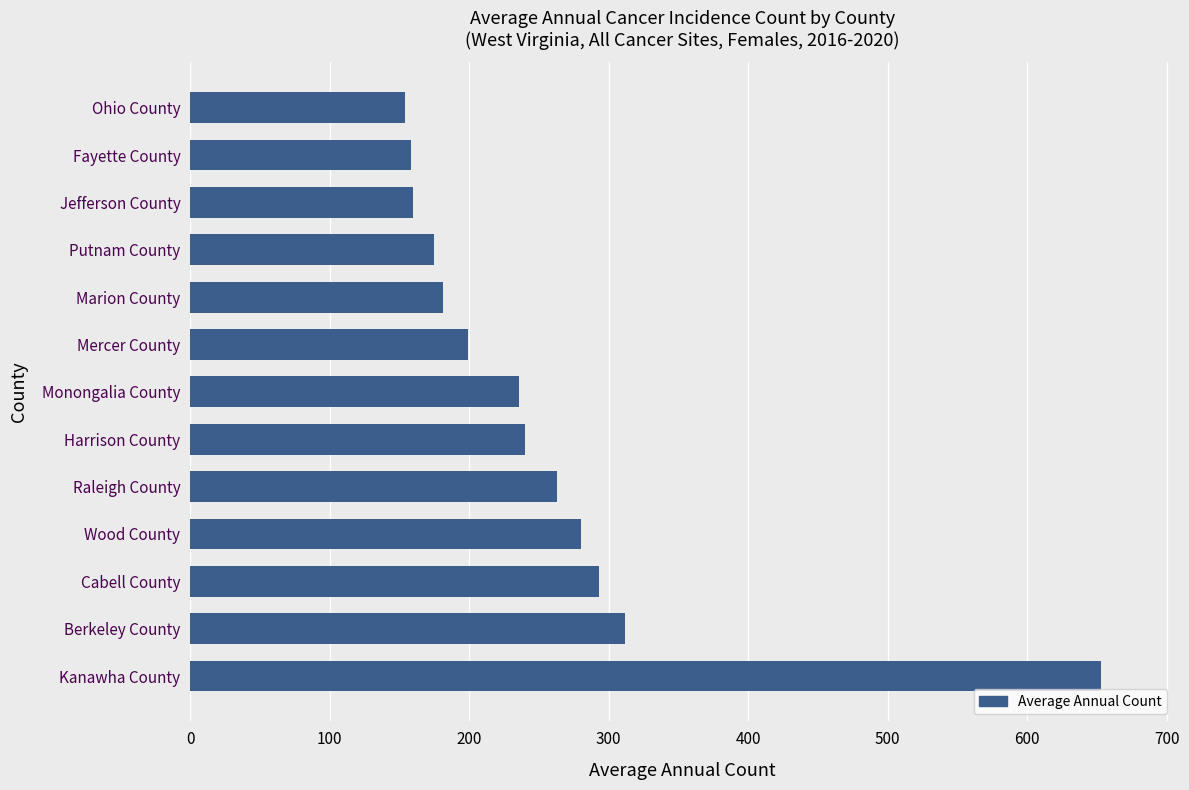

At which label is the value closest to 403?

Berkeley County